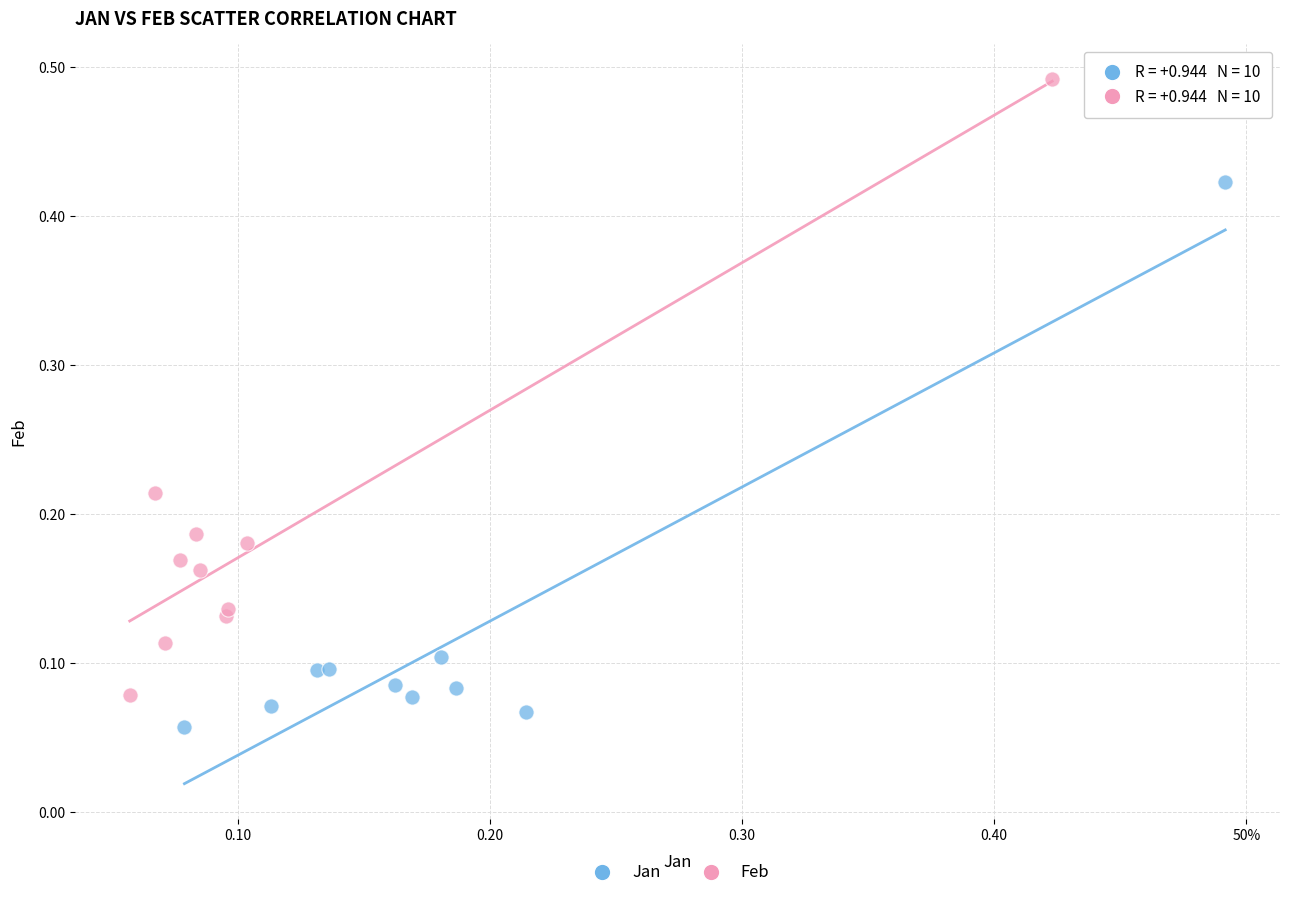

Which series contains the lowest Y value?

Jan